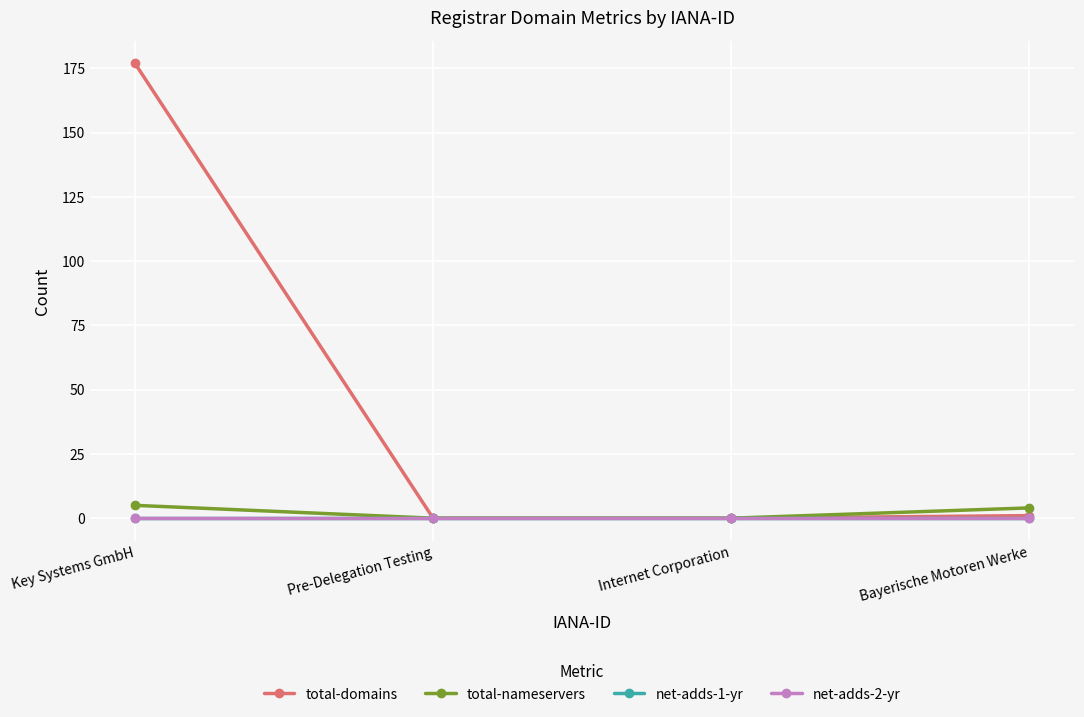

Does the chart have visible grid lines?

Yes